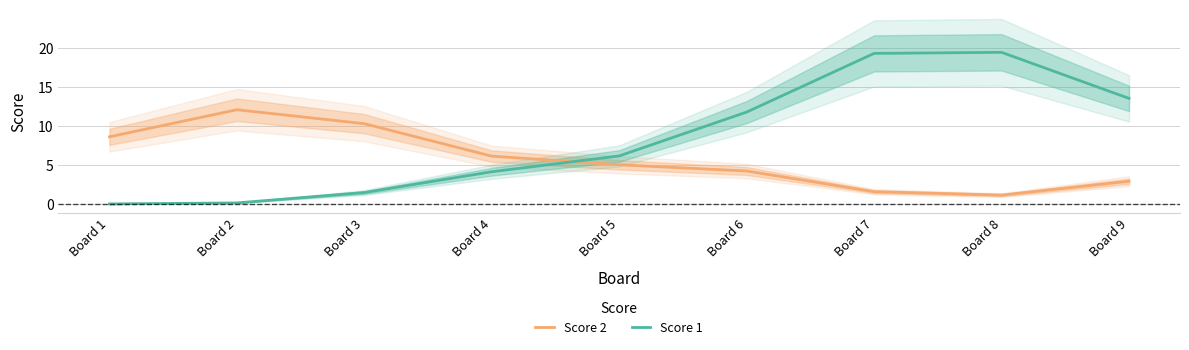

True or false: Score 1 has more than 0 points higher than both neighbors.

True